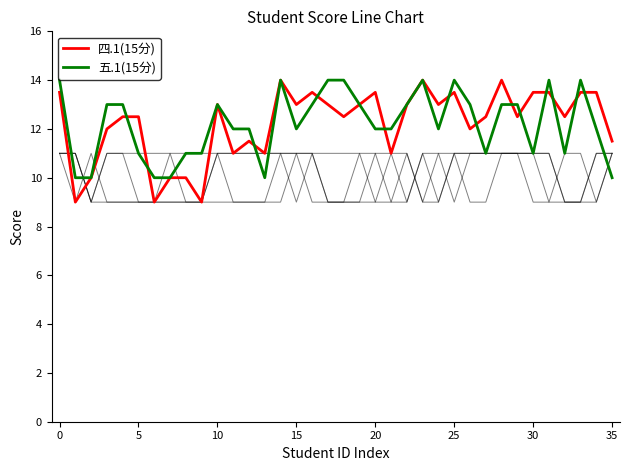

Count the 四.1(15分) values in the range 11 to 13.

19